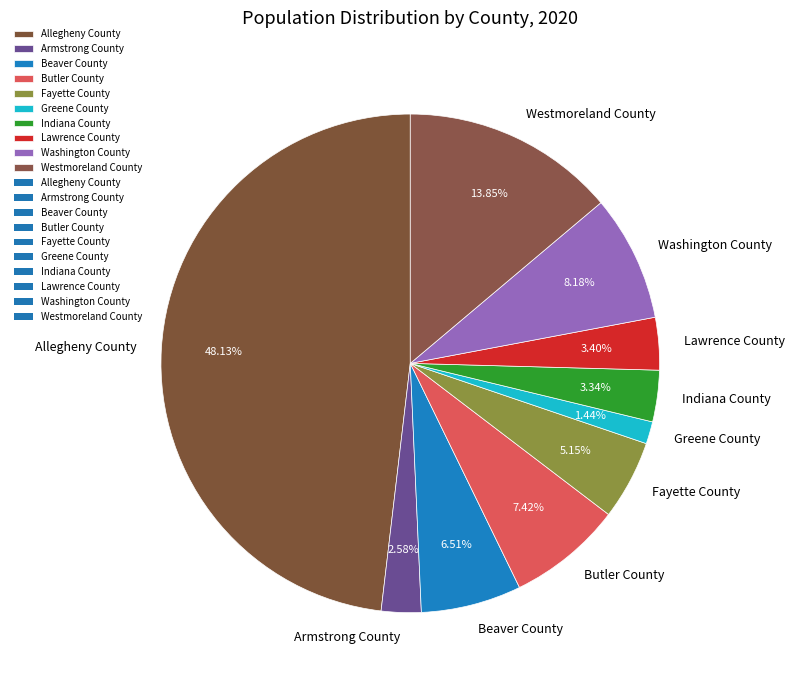

Is it true that Fayette County is 1% of the pie?

False